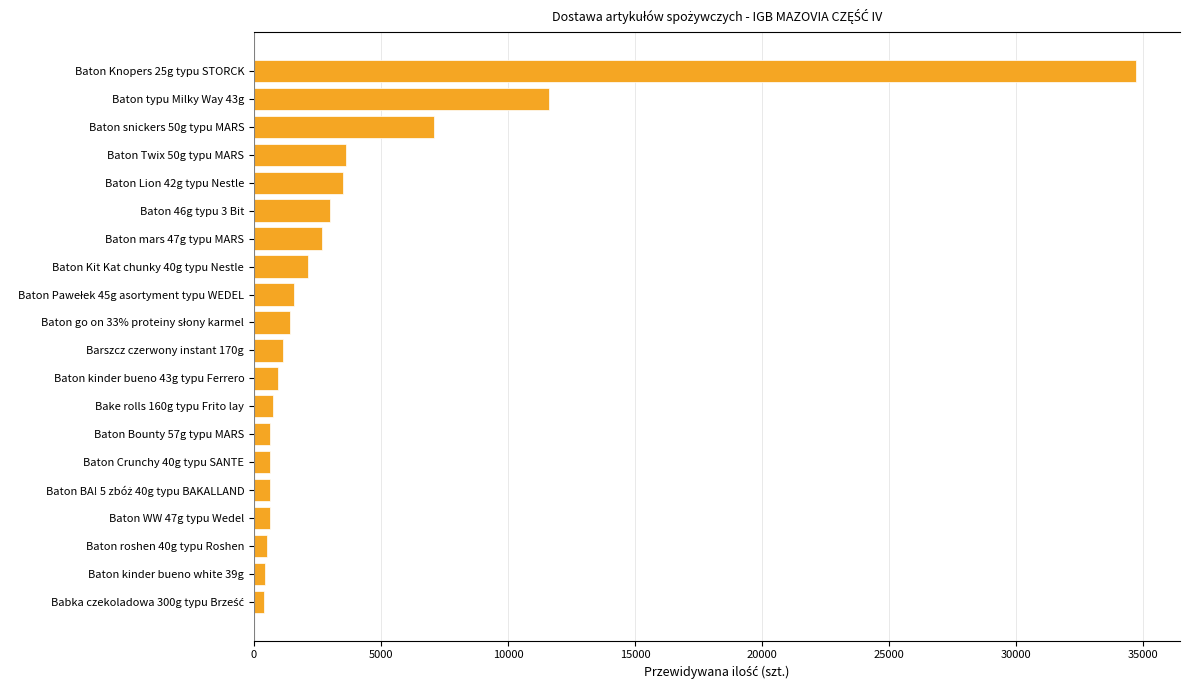

How many data points are less than 1400?

10